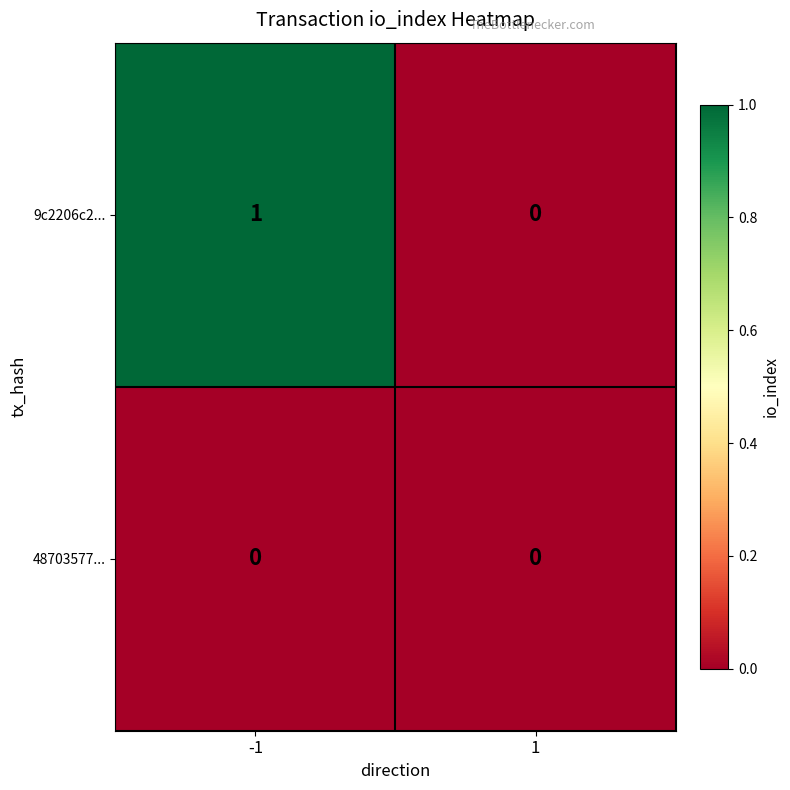

Between -1 and 1, which series saw the biggest shift?

9c2206c2...